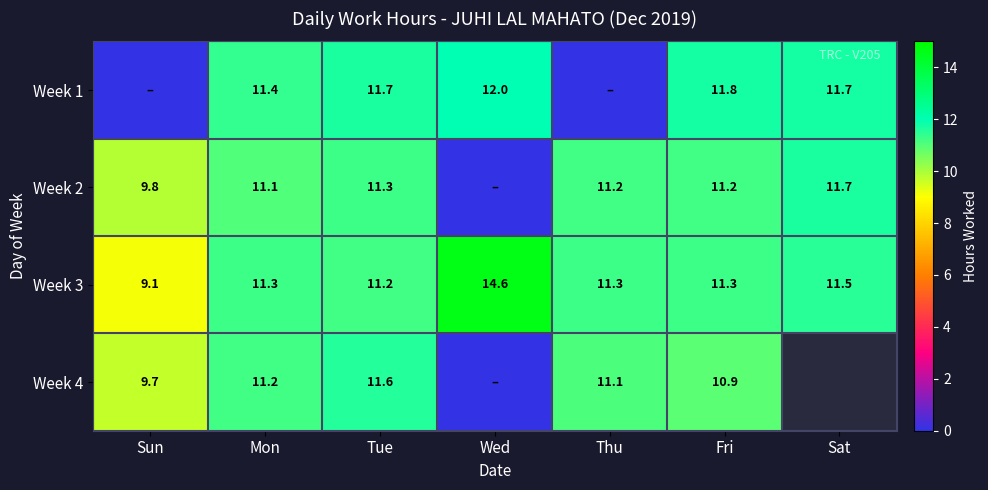

What is the sum of all Week 3 values?

80.3